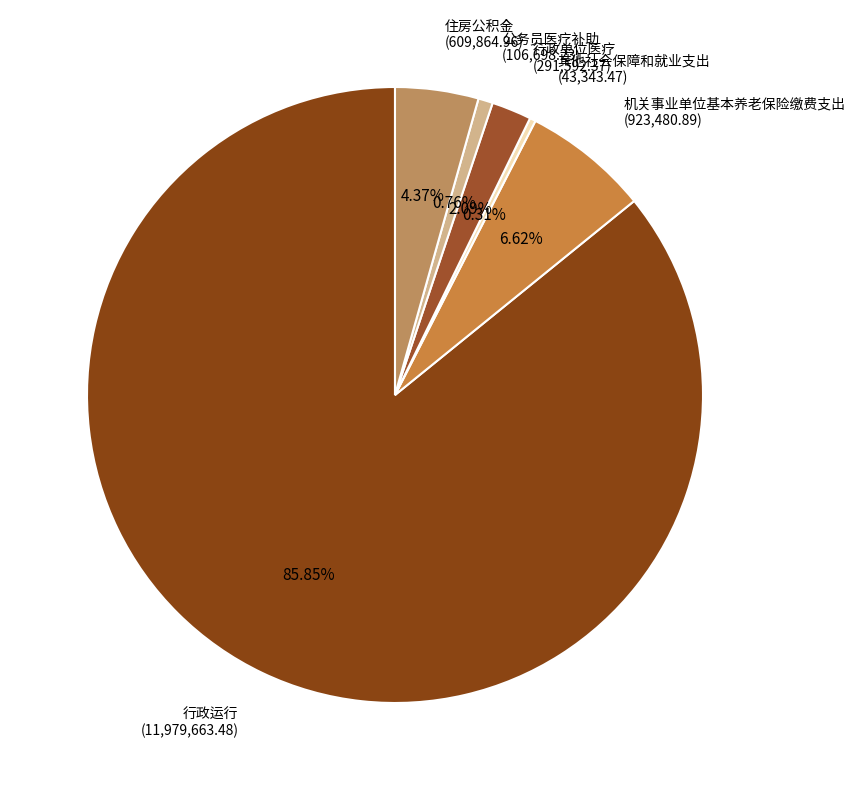

Between 行政单位医疗 and 公务员医疗补助, which is larger?

行政单位医疗